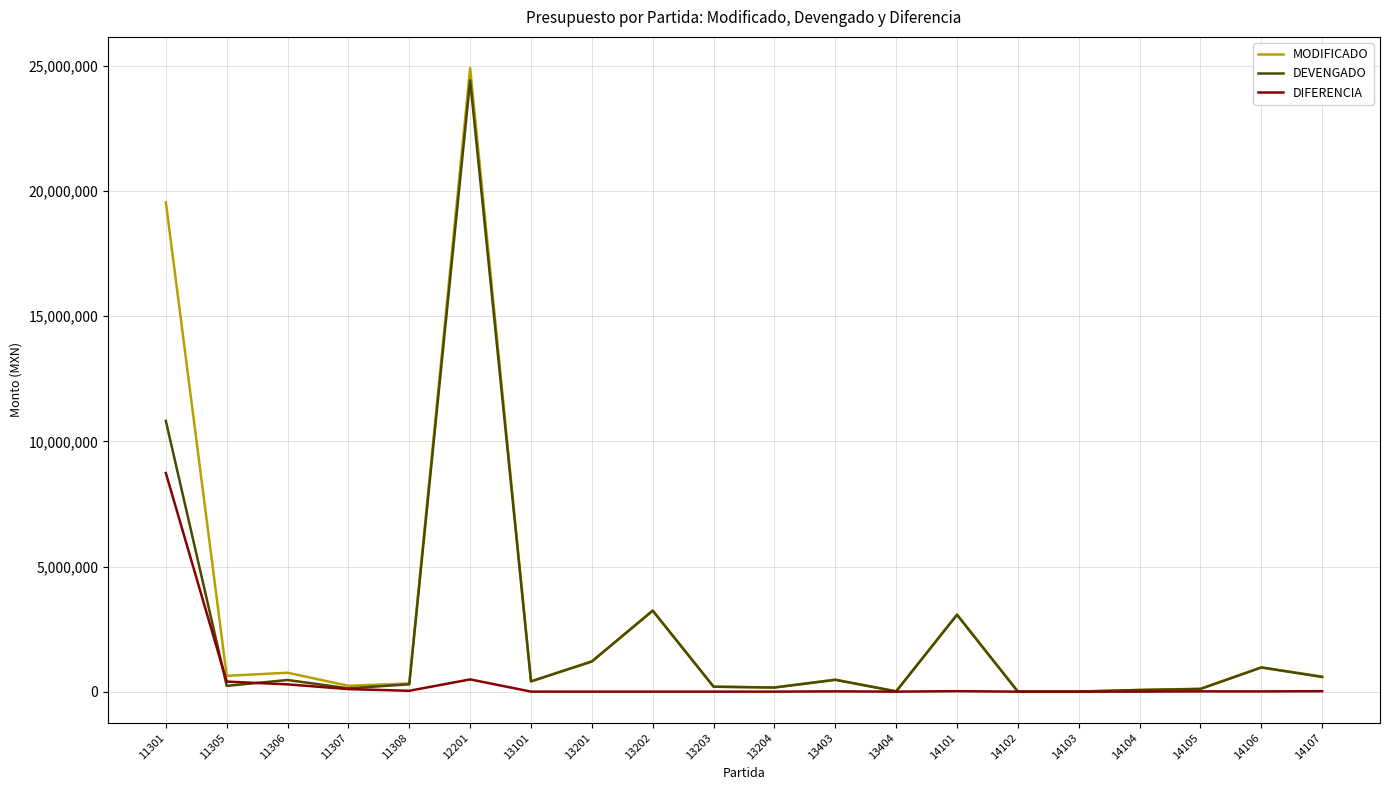

Which series has the widest spread of values?

MODIFICADO